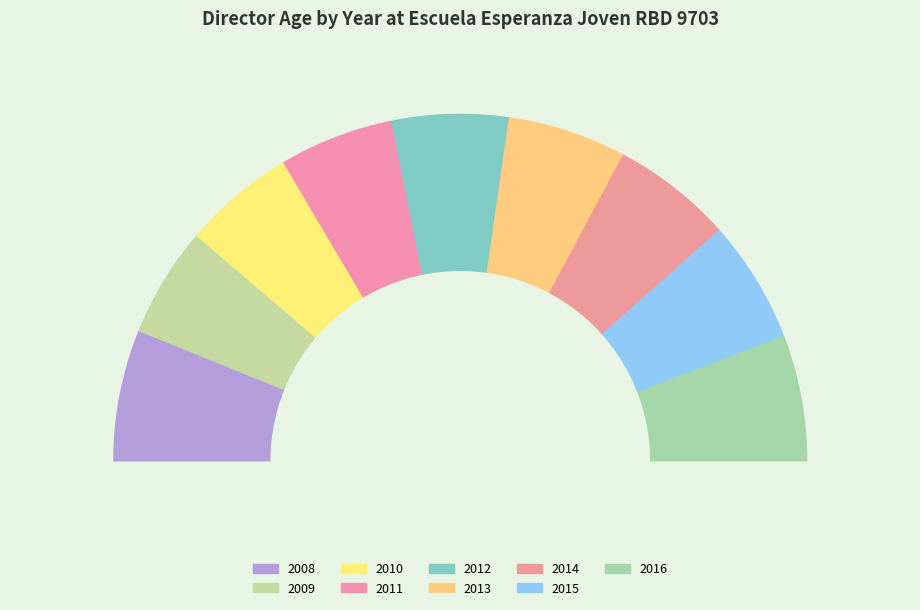

Which category has the biggest portion of the pie?

2008